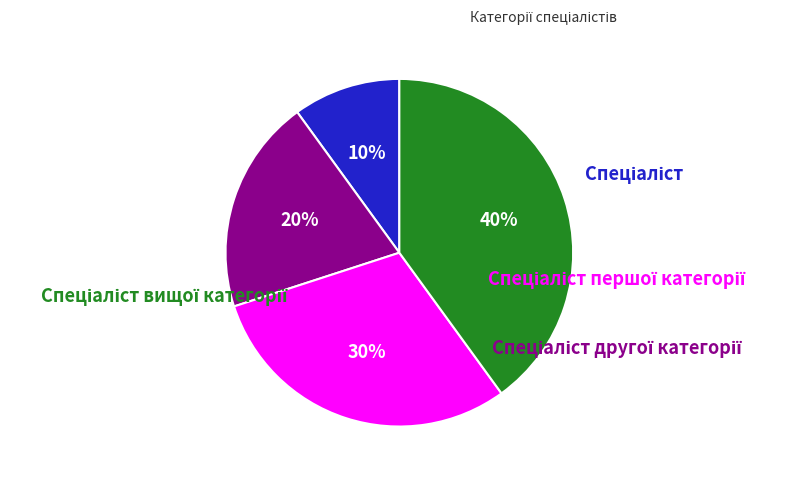

The Спеціаліст першої категорії slice represents 37% of the pie. True or false?

False